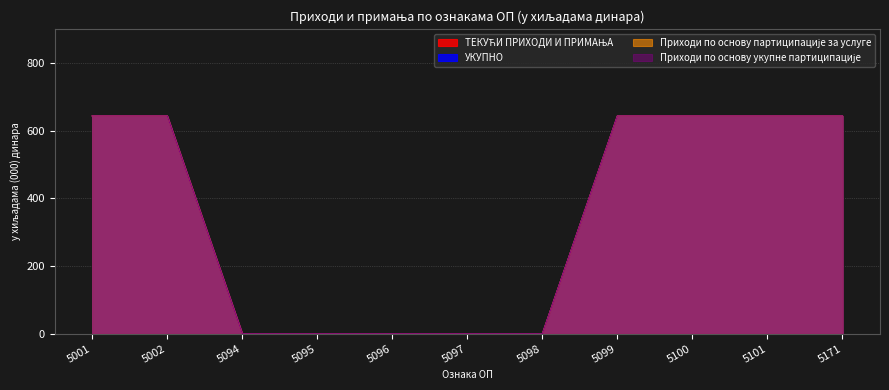

True or false: Приходи по основу укупне партиципације and Приходи по основу партиципације за услуге cross at least once.

False